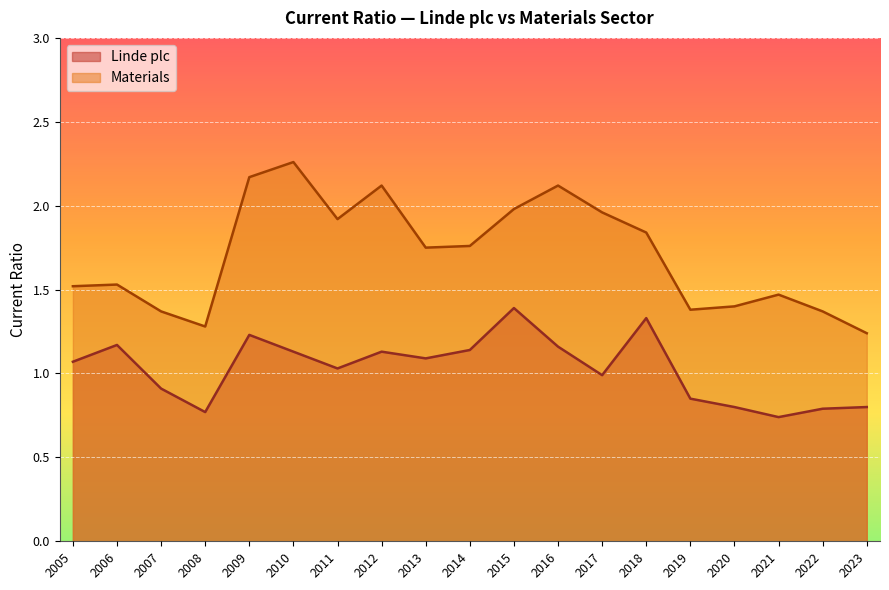

What is the total value across all series at 2020?

2.2